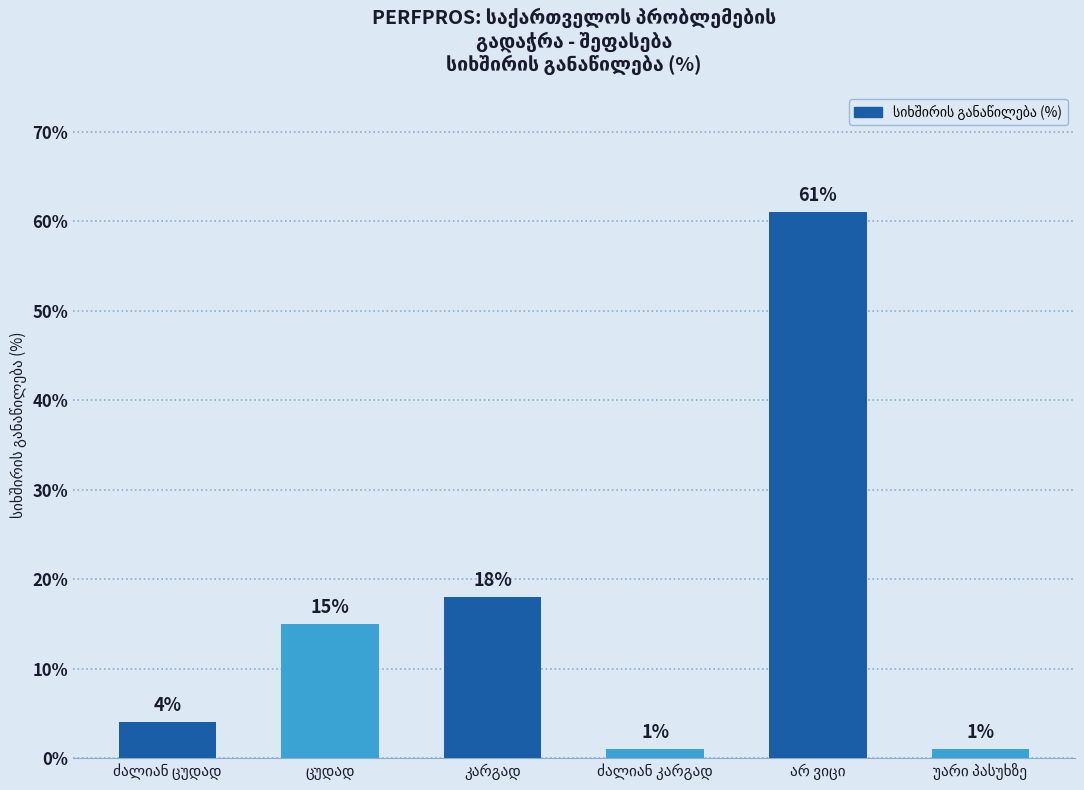

What is the value of the 4th bar from the left?

1